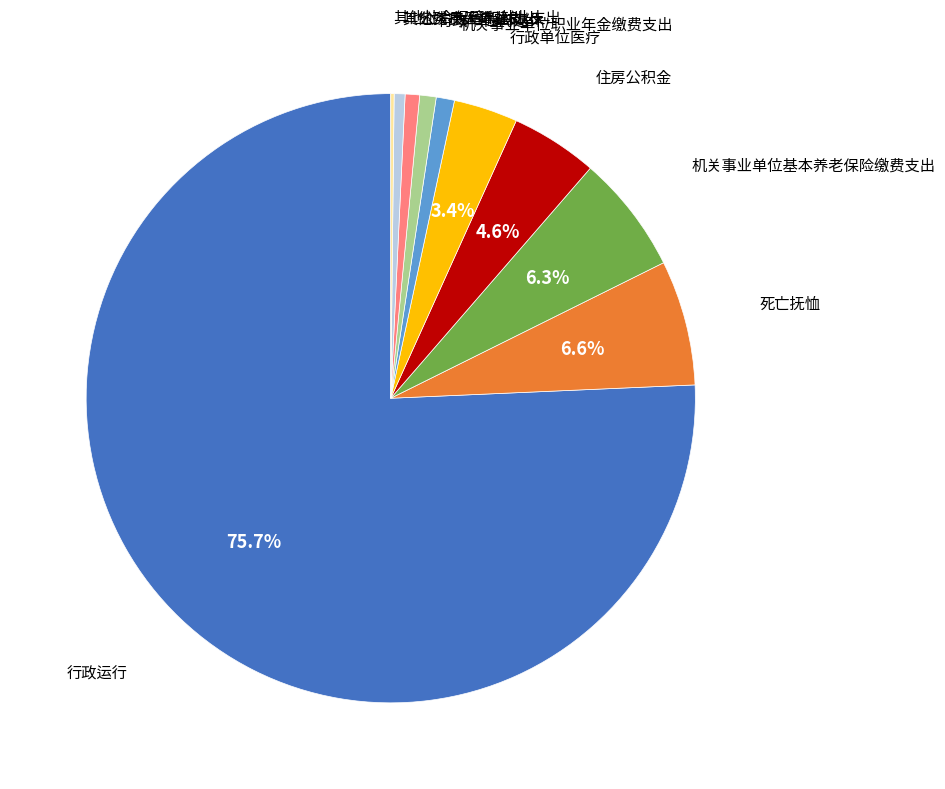

Is there any slice that represents more than half of the pie?

Yes